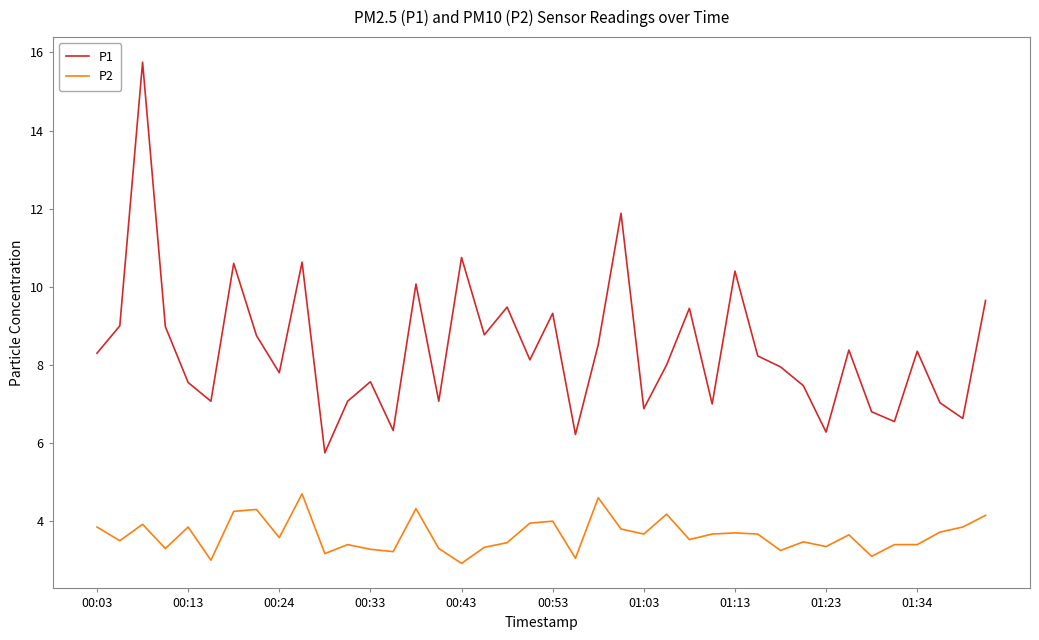

True or false: P2 and P1 cross at least once.

False